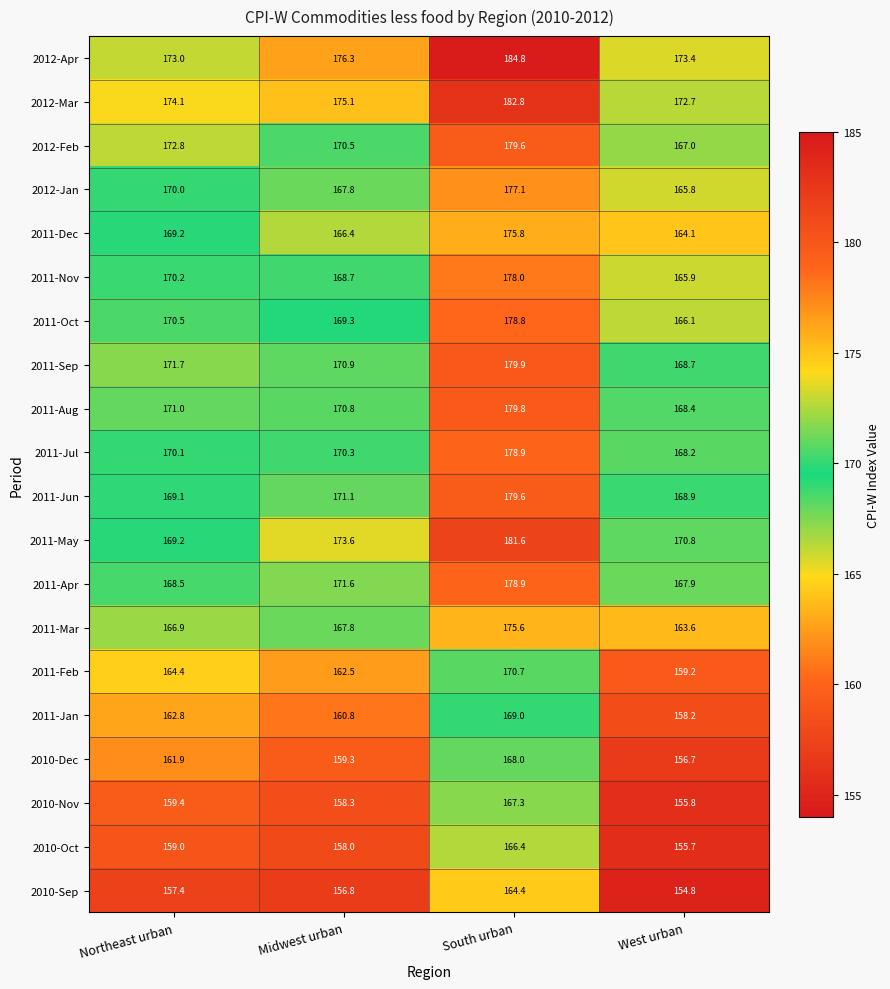

The 2010-Oct series shows 155.7 at West urban. True or false?

True